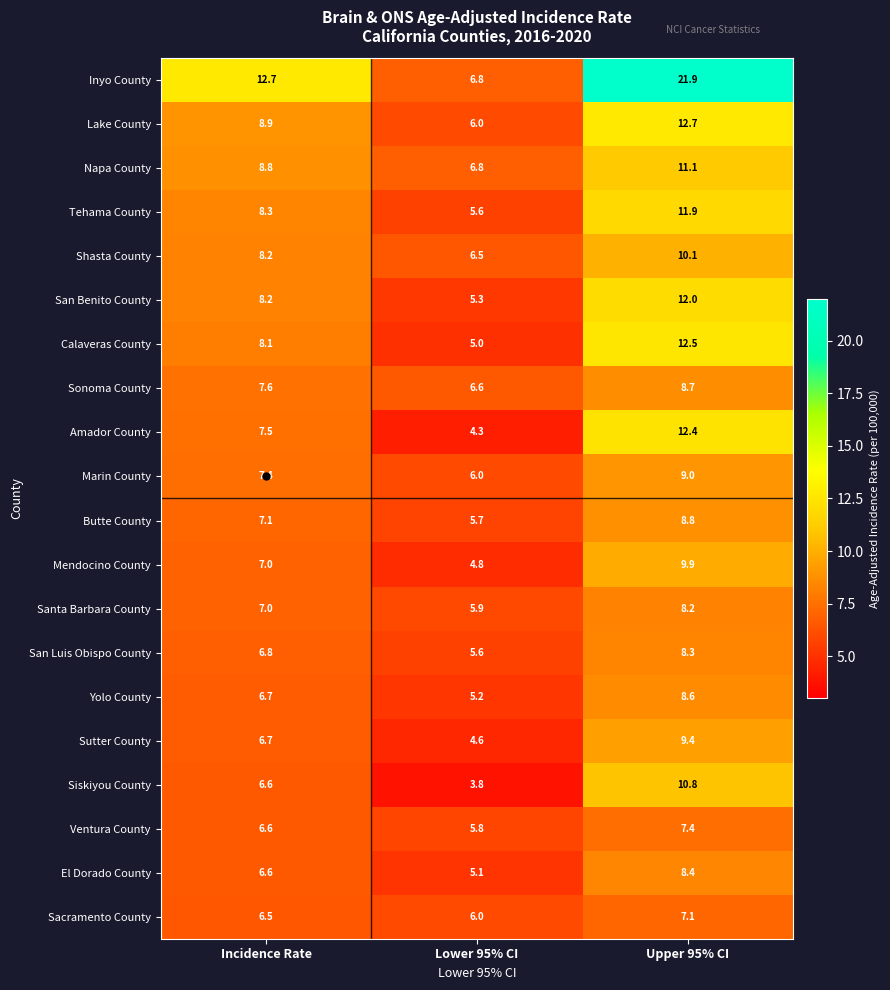

Count the number of data series in this chart.

20